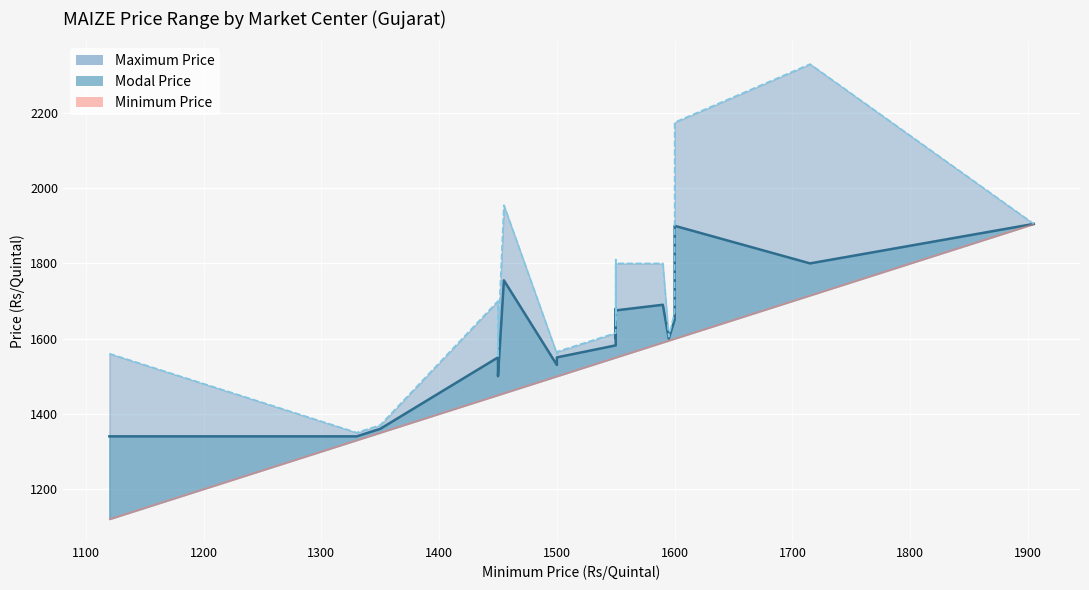

What is the smallest value displayed?

1120